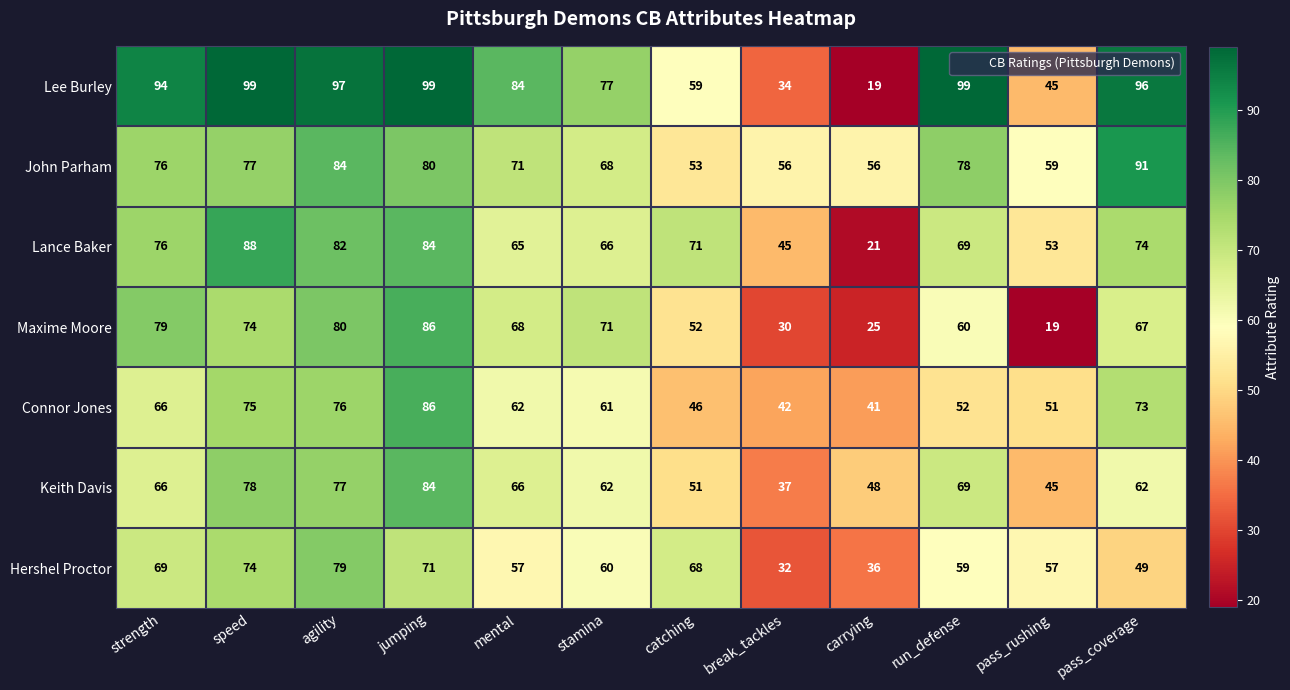

What is the spread (max minus min) of values at strength?

28